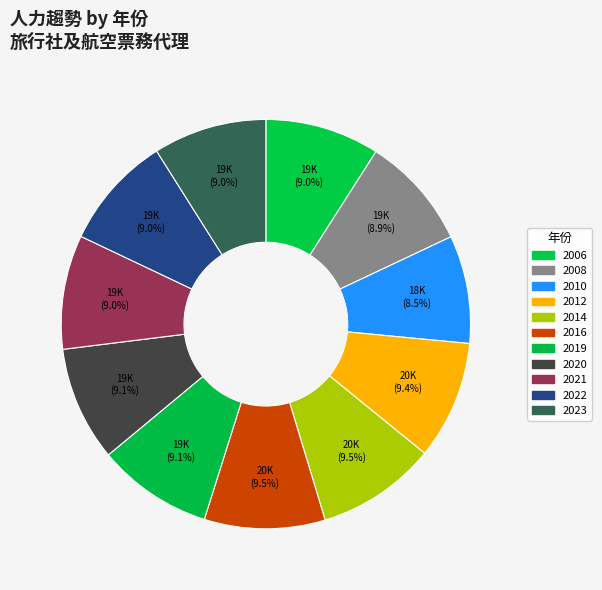

Count the number of slices in the pie.

11